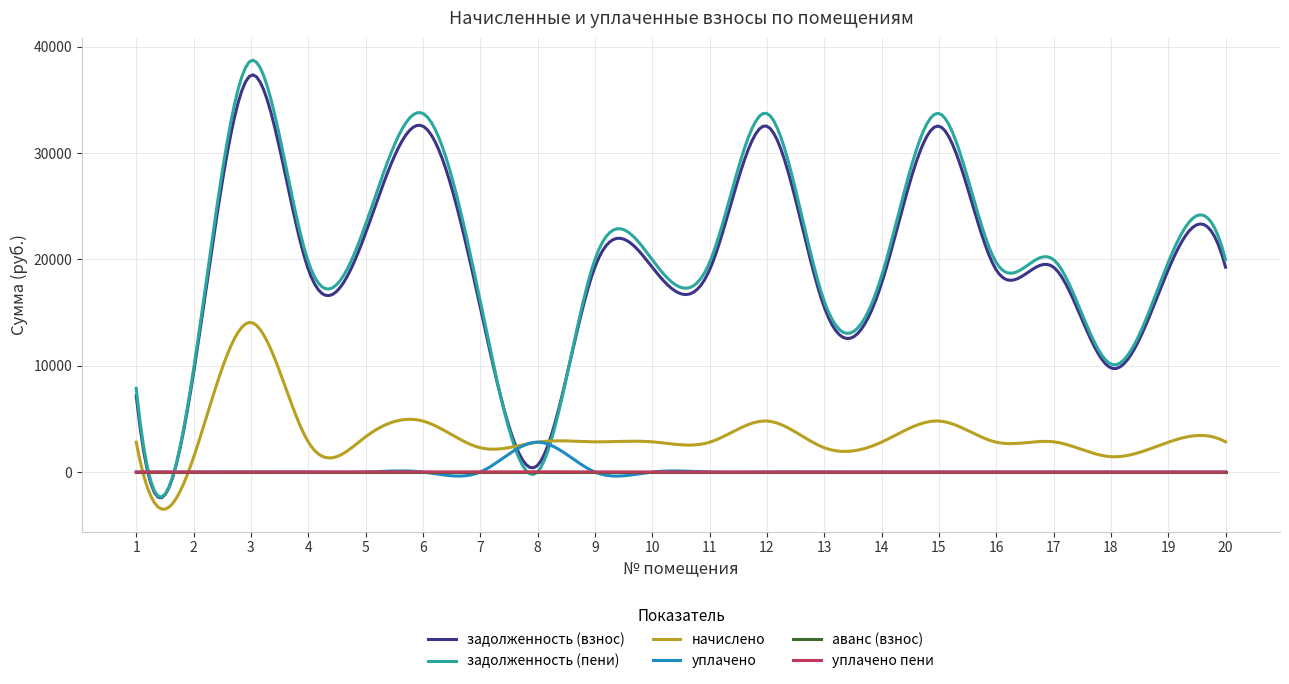

What is the lowest value of the начислено series?

-3490.0